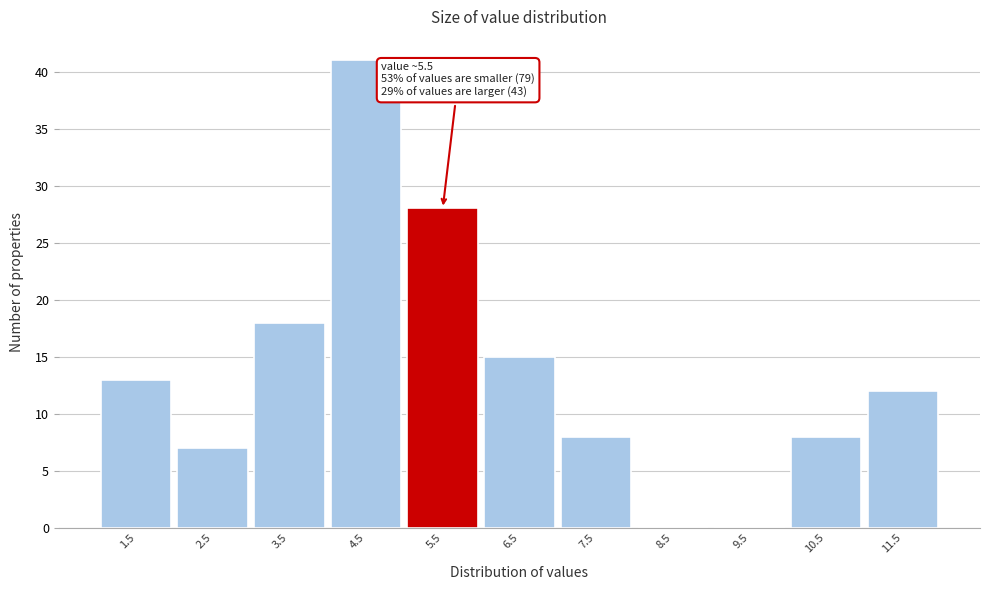

Reading left to right, transcribe all the data shown in this chart.

1.5=13	2.5=7	3.5=18	4.5=41	5.5=28	6.5=15	7.5=8	8.5=0	9.5=0	10.5=8	11.5=12